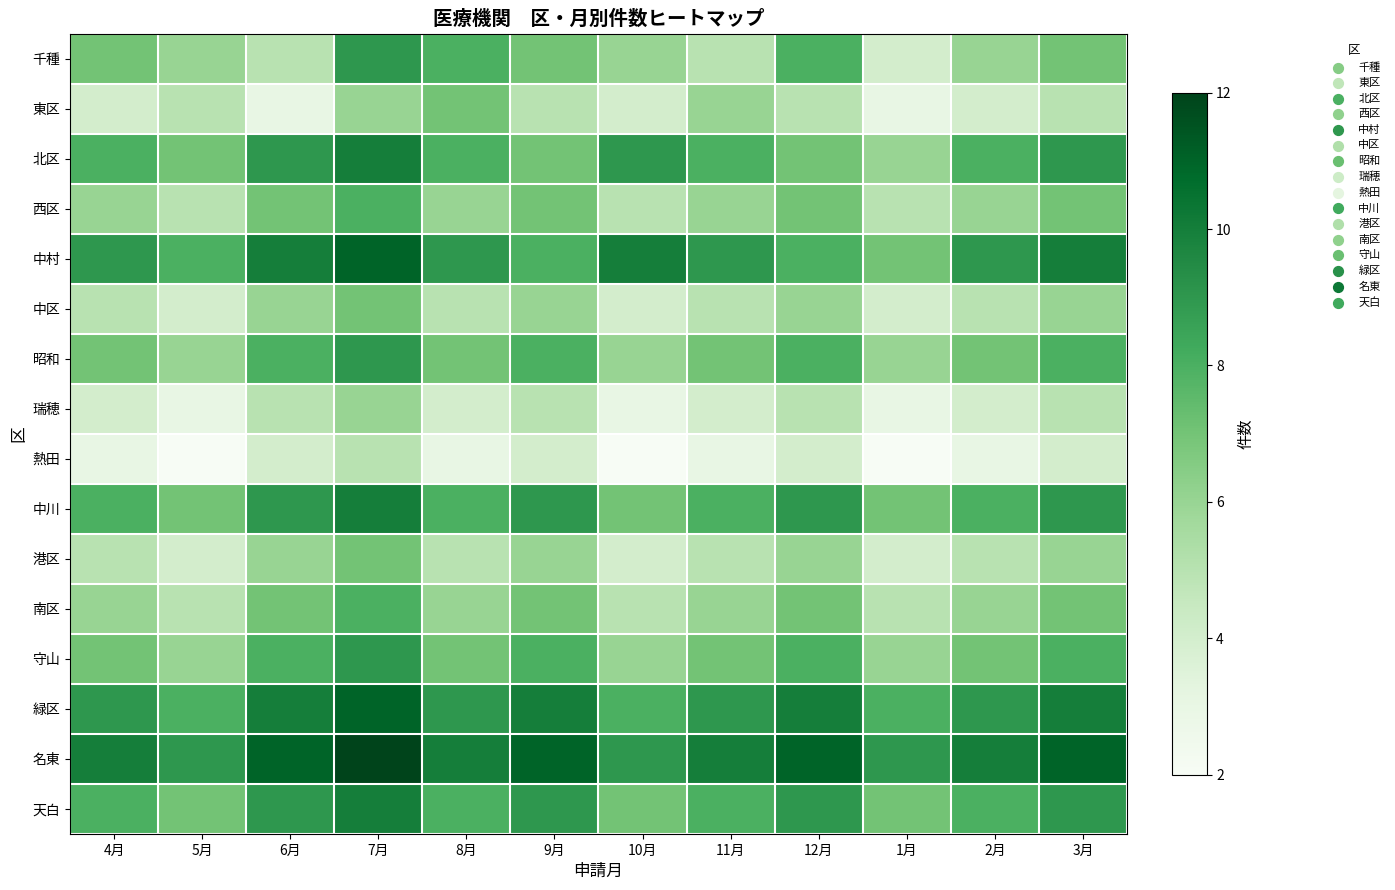

At which category is the sum across all series the highest?

7月